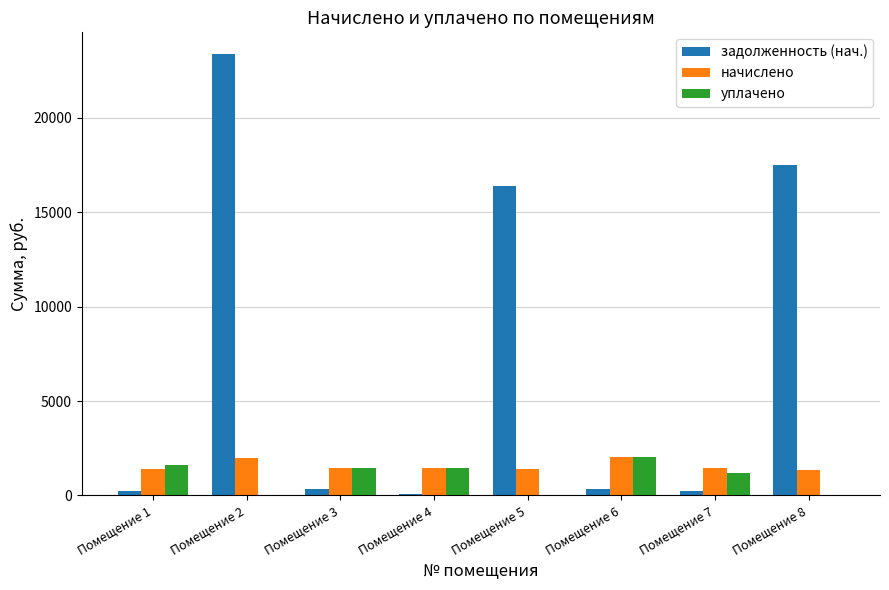

Which series has the largest range (max minus min)?

задолженность (нач.)